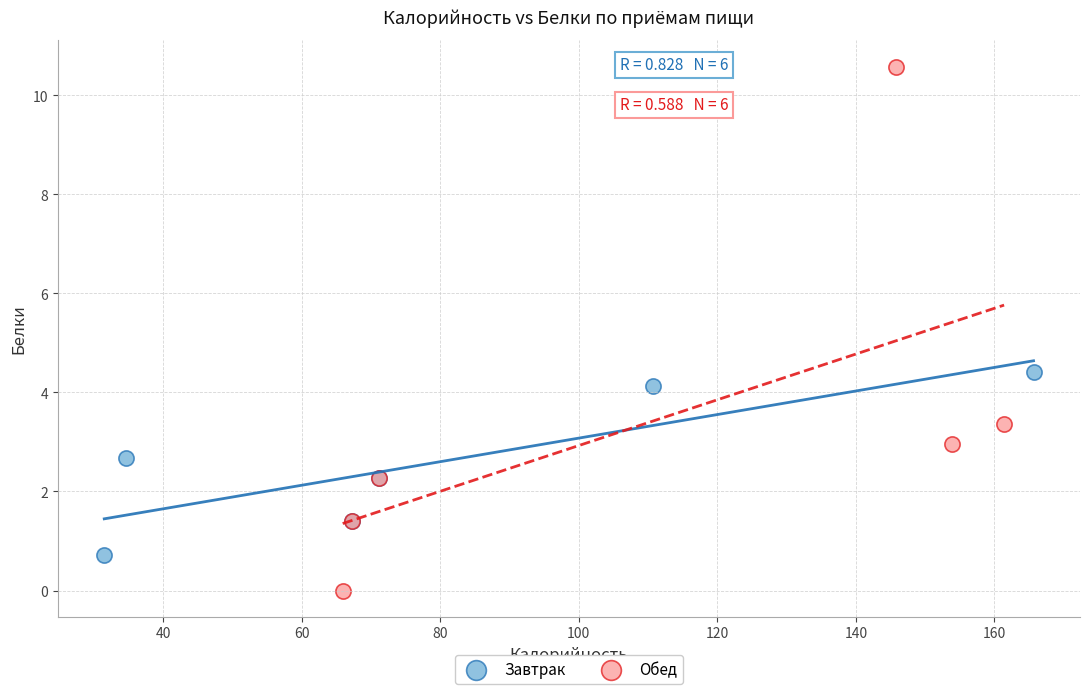

Which series contains the lowest Y value?

Обед